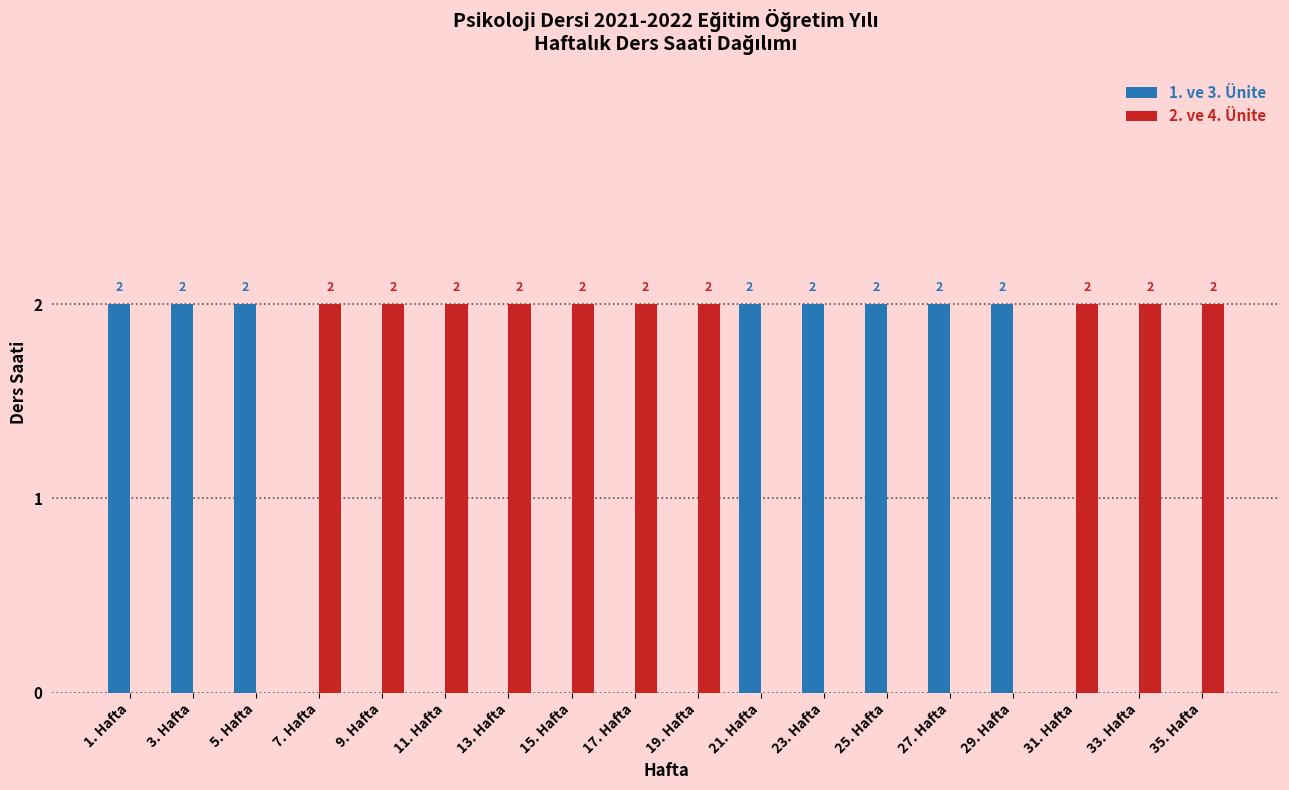

How many 1. ve 3. Ünite values are between 0 and 2?

18